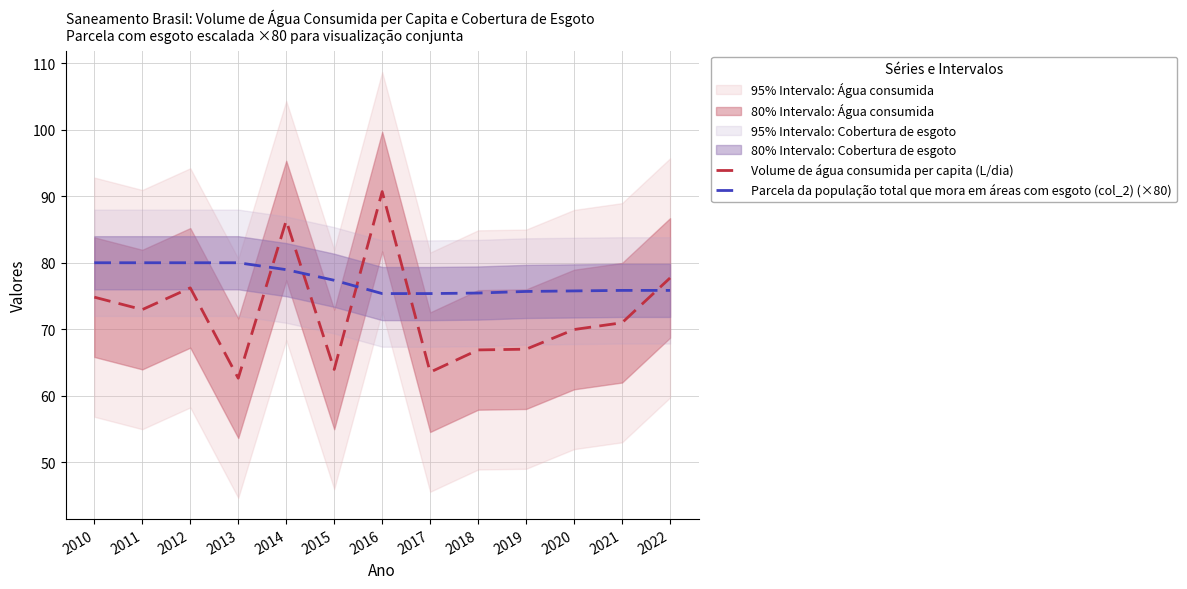

The Volume de água consumida per capita (L/dia) series shows 43.2 at 2019. True or false?

False